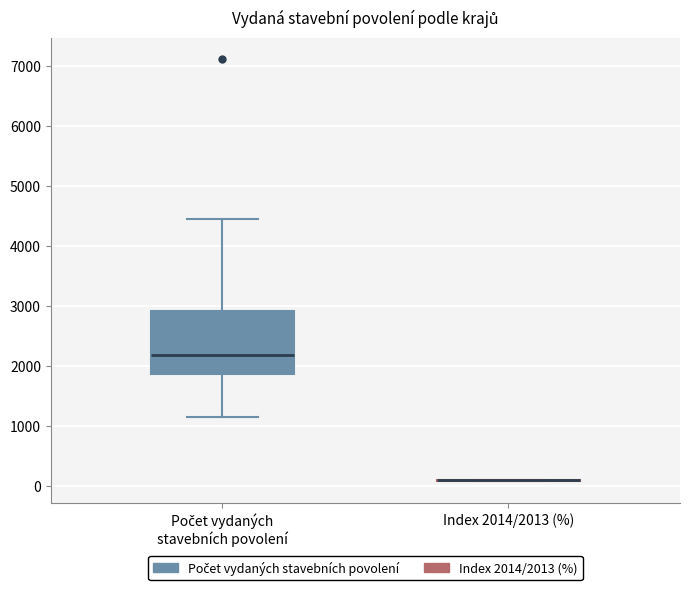

Reading left to right, read every box against the y-axis: the position of its median line, the range the box covers, and the ends of its whiskers. The values are not printed on the chart, so give them approximately, as read against the axis.

Počet vydaných stavebních povolení: median 2200, box 1900 to 2900, whiskers 1100 to 4400
Index 2014/2013 (%): box collapsed to a line at 100, whiskers 100 to 100